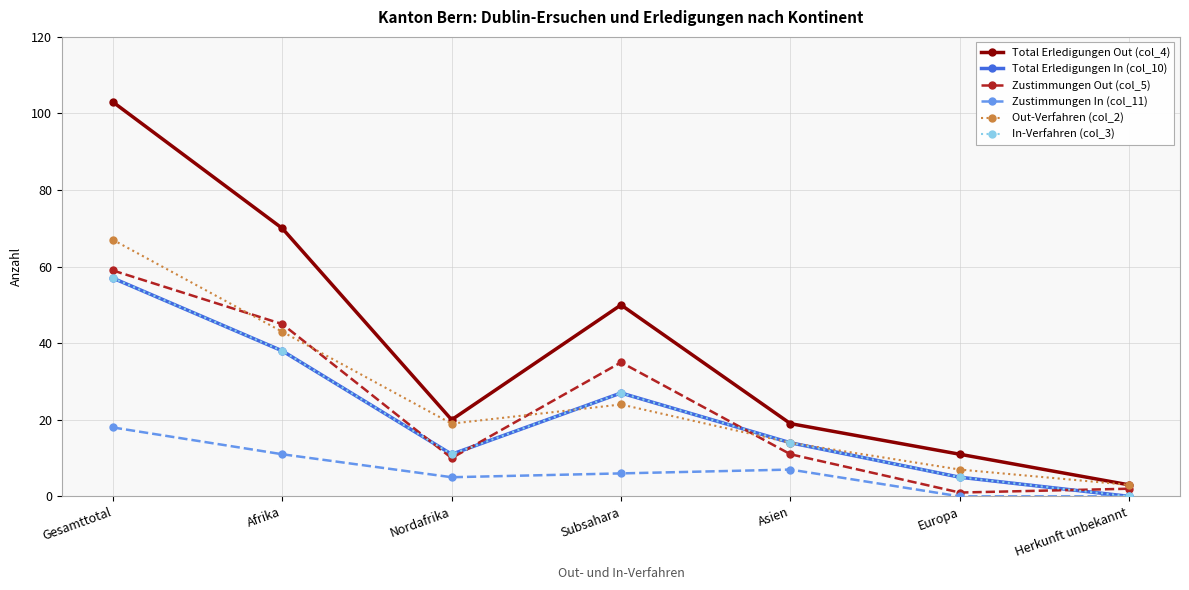

Which series has the largest range (max minus min)?

Total Erledigungen Out (col_4)